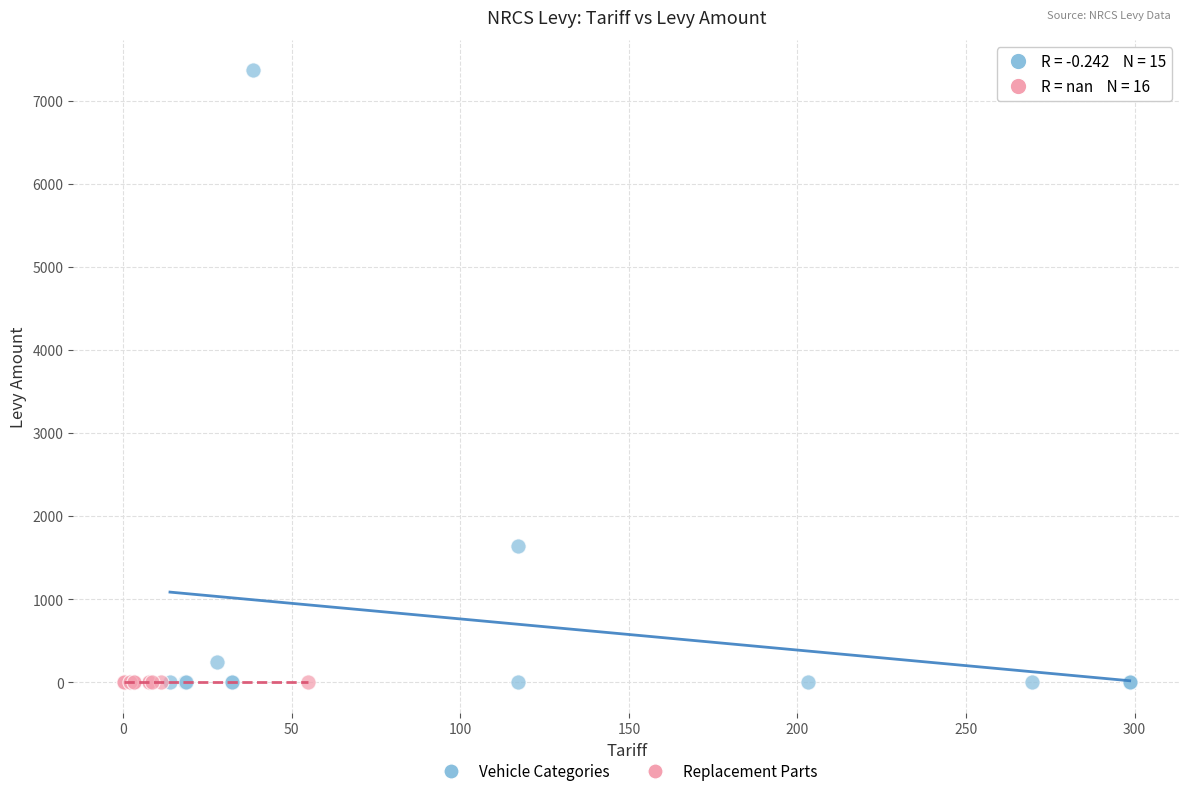

Which series reaches the maximum Y coordinate?

Vehicle Categories